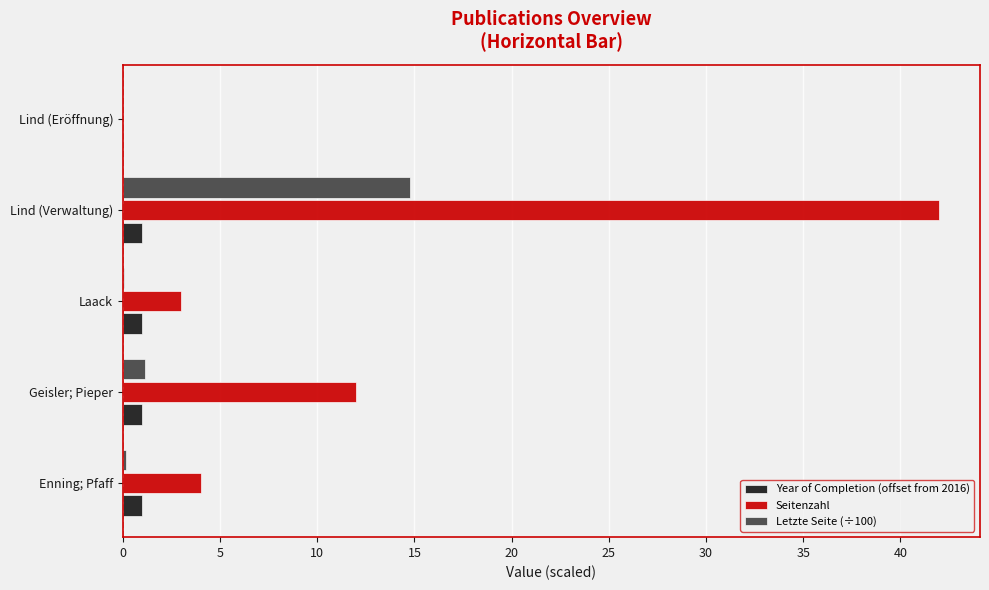

At which category is the sum across all series the highest?

Lind (Verwaltung)